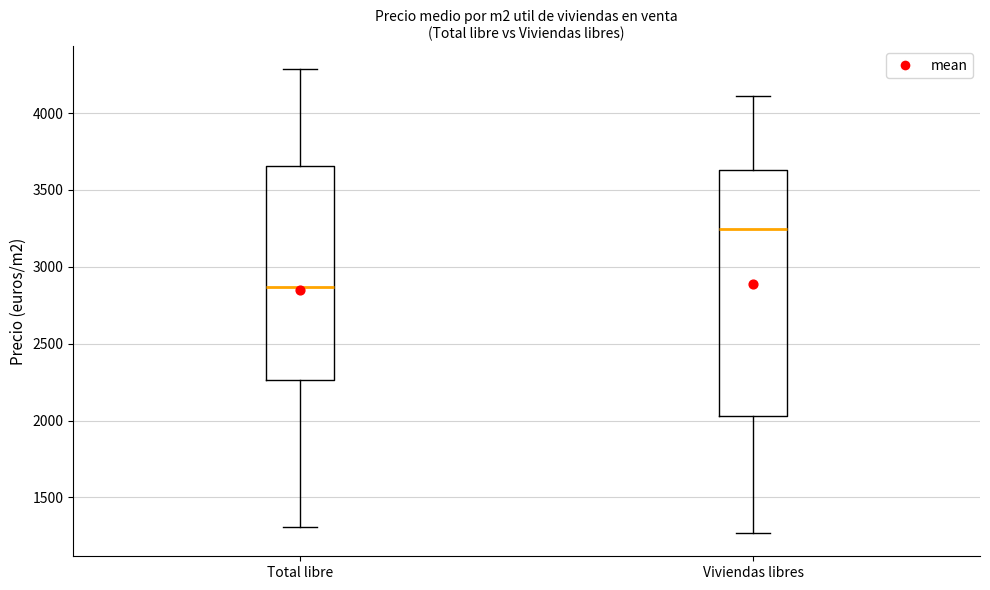

Comparing the boxes themselves (not the whiskers), which one is the tallest?

Viviendas libres